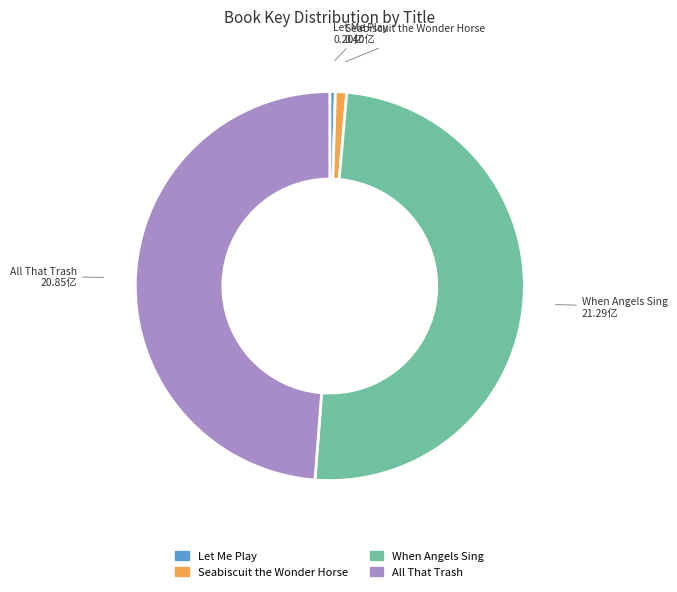

How many slices are in this pie chart?

4